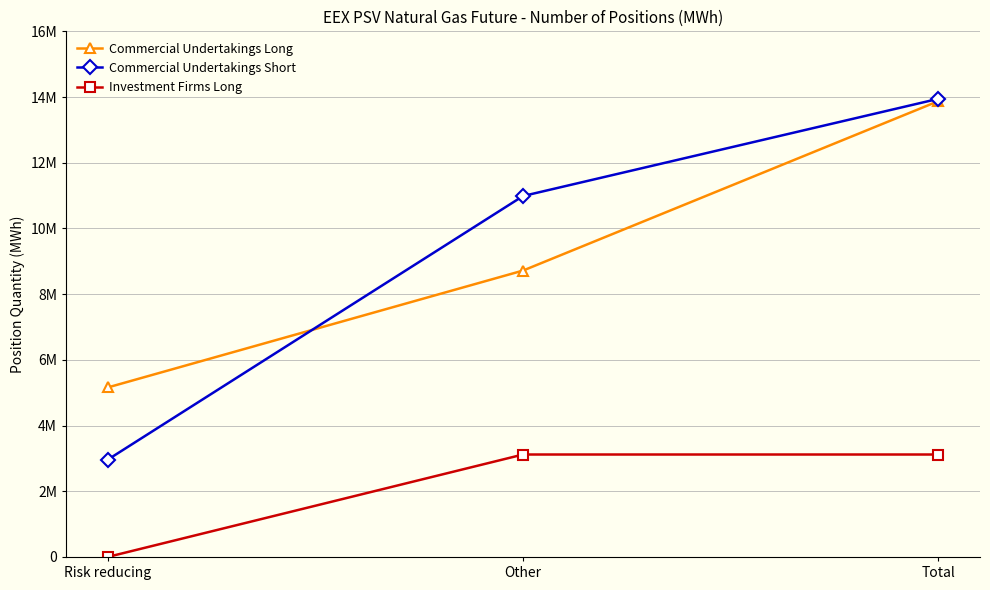

What are all the series names shown in the legend?

Commercial Undertakings Long, Commercial Undertakings Short, Investment Firms Long